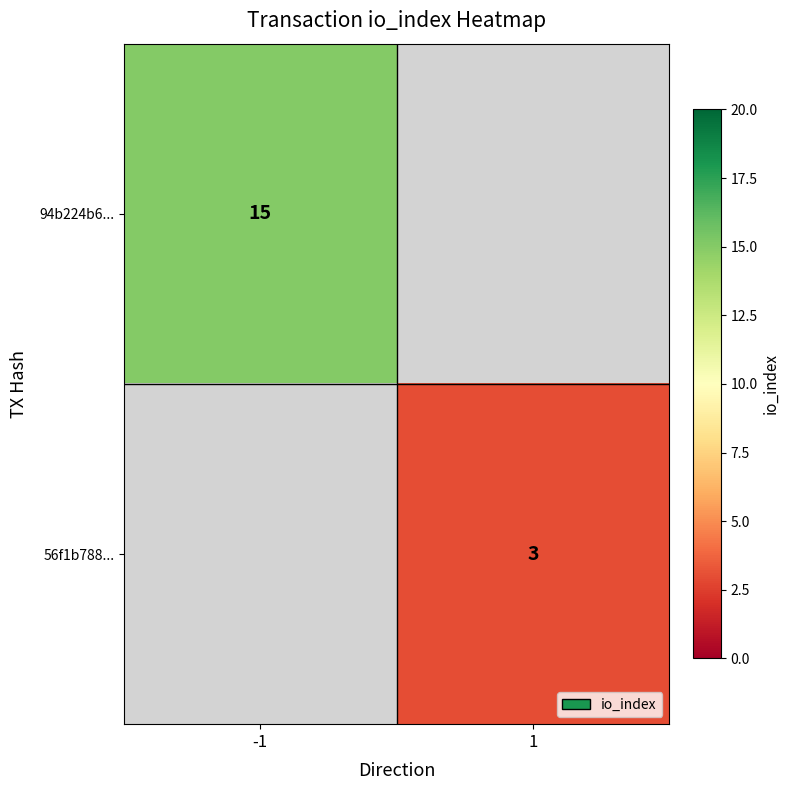

How many categories are shown in the chart?

2